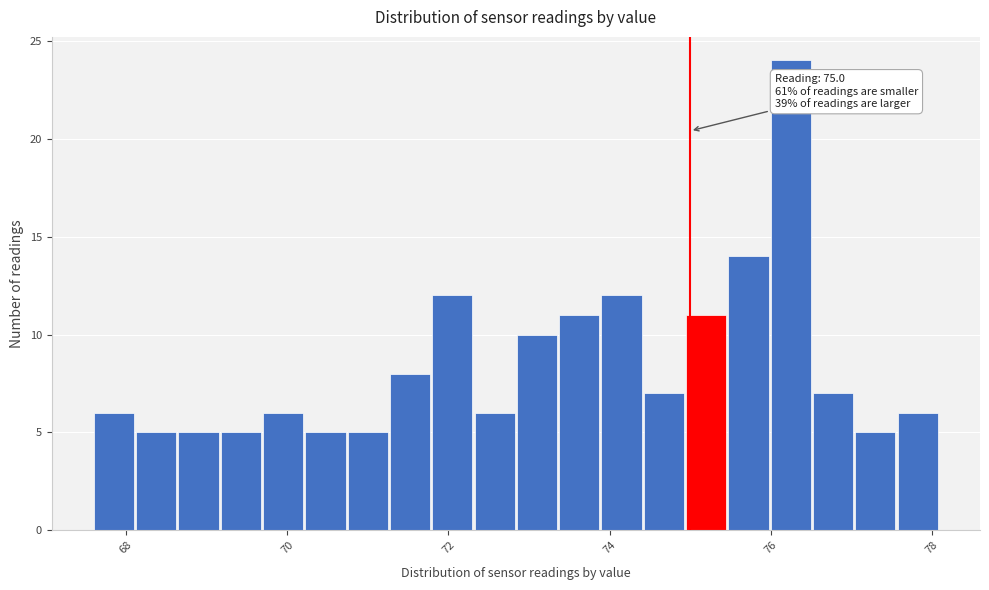

Read against the x-axis, roughly where is the centre of the tallest bar?

76.2